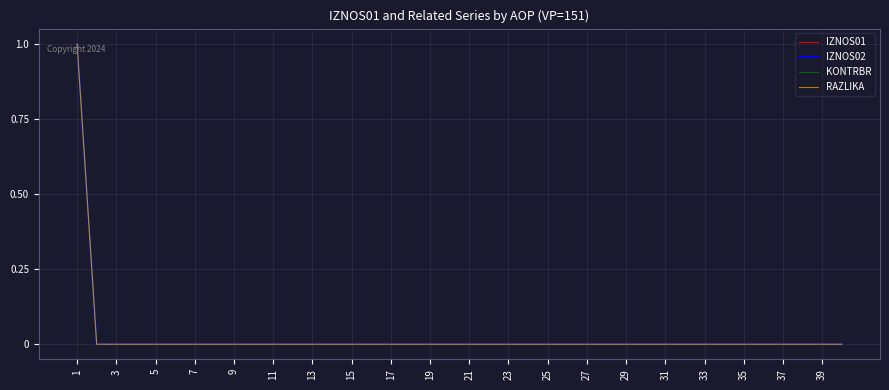

At how many categories does at least one series exceed 0?

1